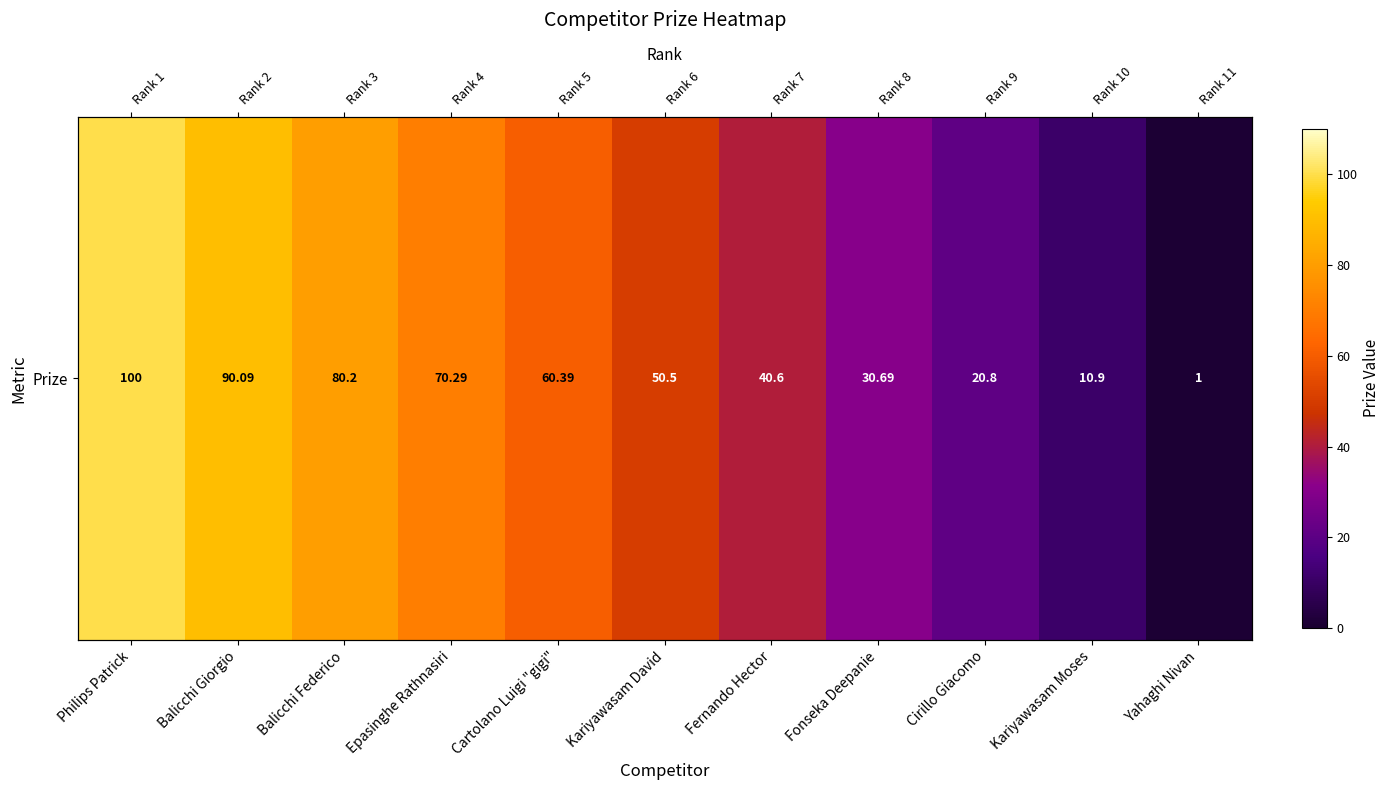

Rank the categories by value from highest to lowest.

Philips Patrick, Balicchi Giorgio, Balicchi Federico, Epasinghe Rathnasiri, Cartolano Luigi "gigi", Kariyawasam David, Fernando Hector, Fonseka Deepanie, Cirillo Giacomo, Kariyawasam Moses, Yahaghi Nivan